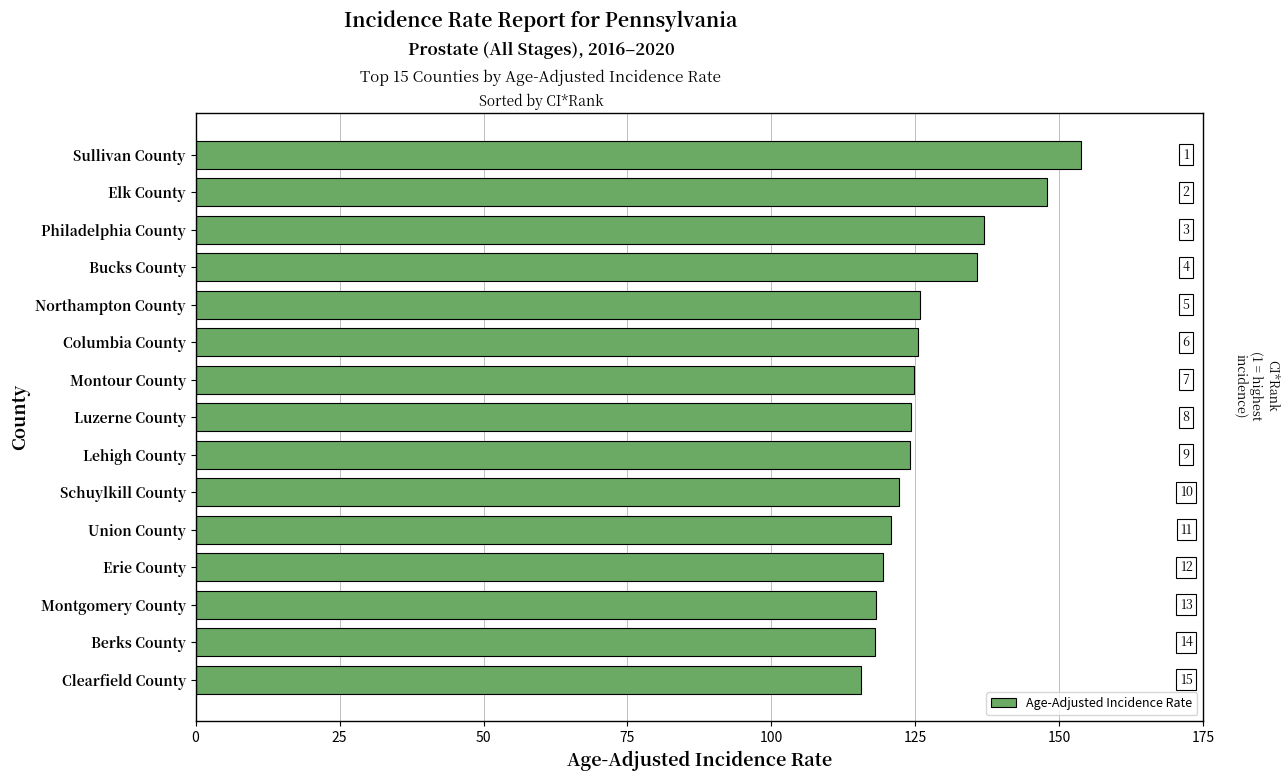

Does the chart contain any negative values?

No